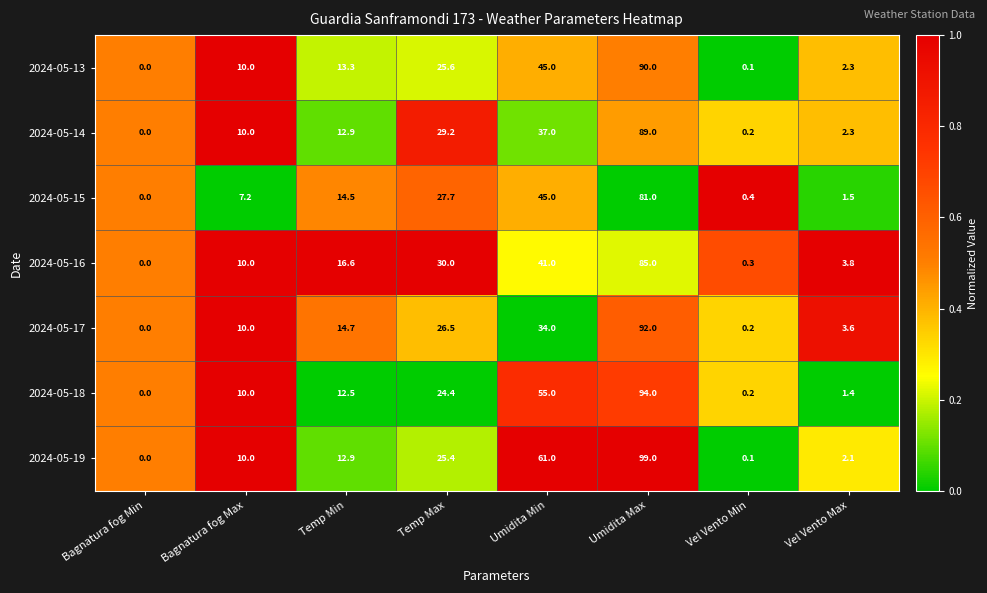

The value of 2024-05-17 at Umidita Min is 18.1. True or false?

False